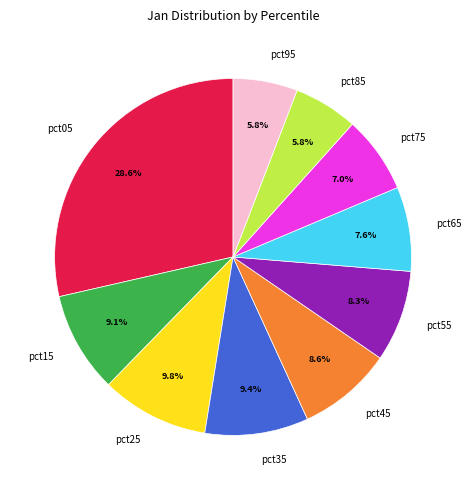

Between pct45 and pct05, which is larger?

pct05